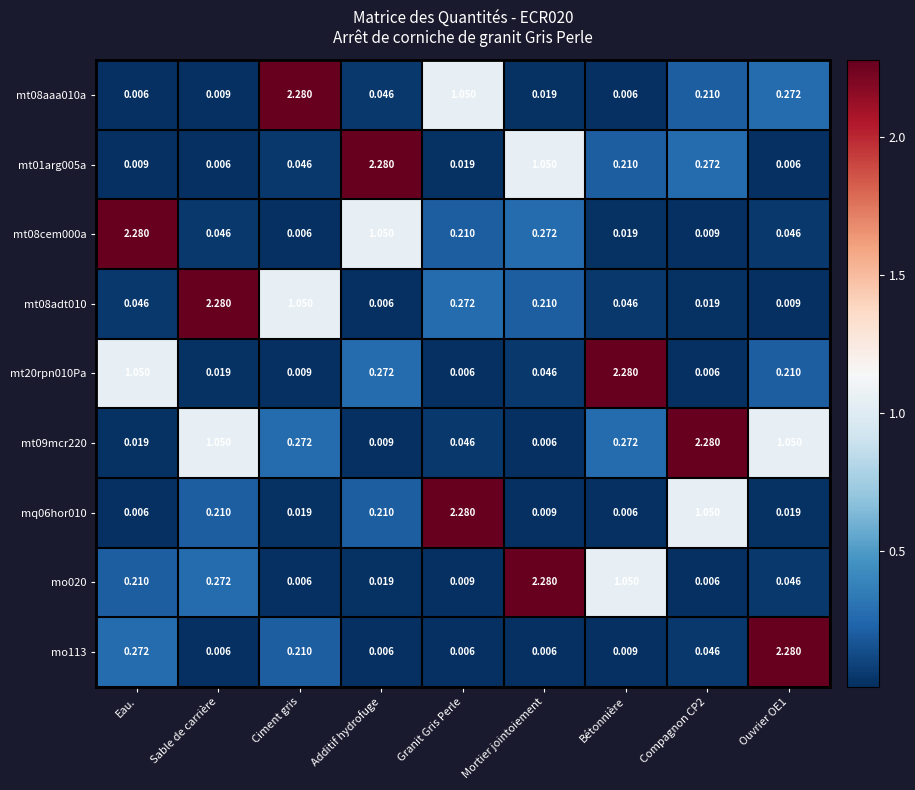

Where is mt08cem000a nearest to the value 1?

Additif hydrofuge